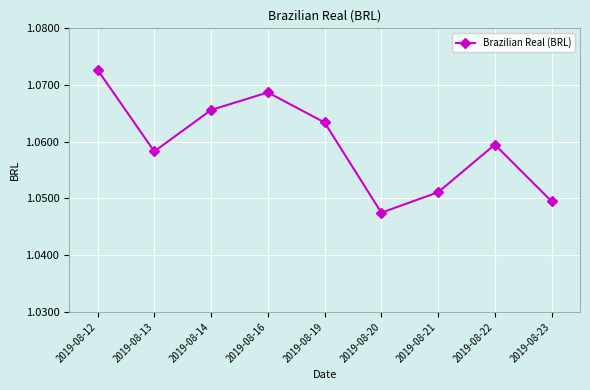

List the labels in order of value, smallest first.

2019-08-20, 2019-08-23, 2019-08-21, 2019-08-13, 2019-08-22, 2019-08-19, 2019-08-14, 2019-08-16, 2019-08-12